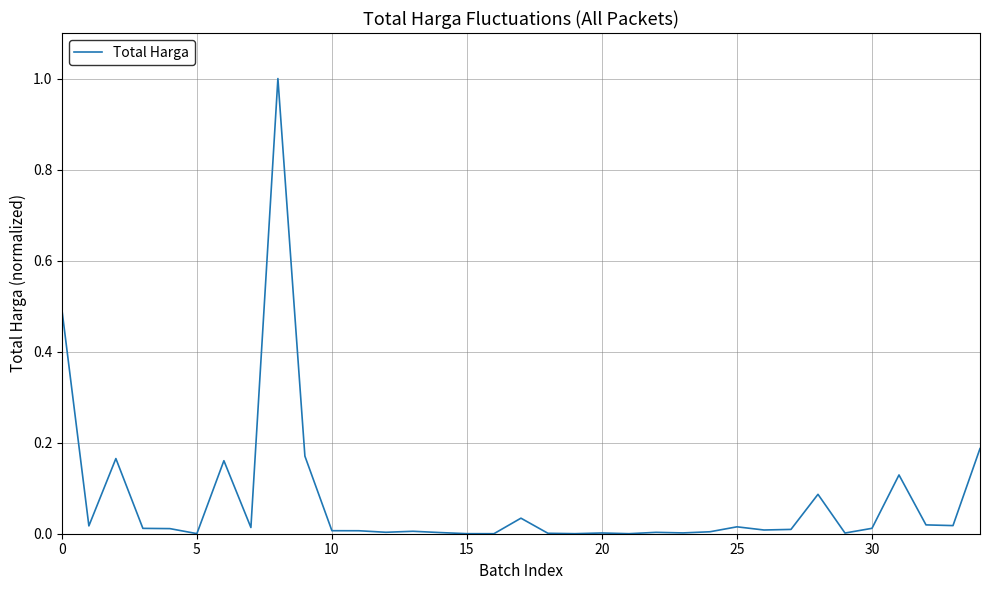

What is the maximum value shown in the chart?

1.0